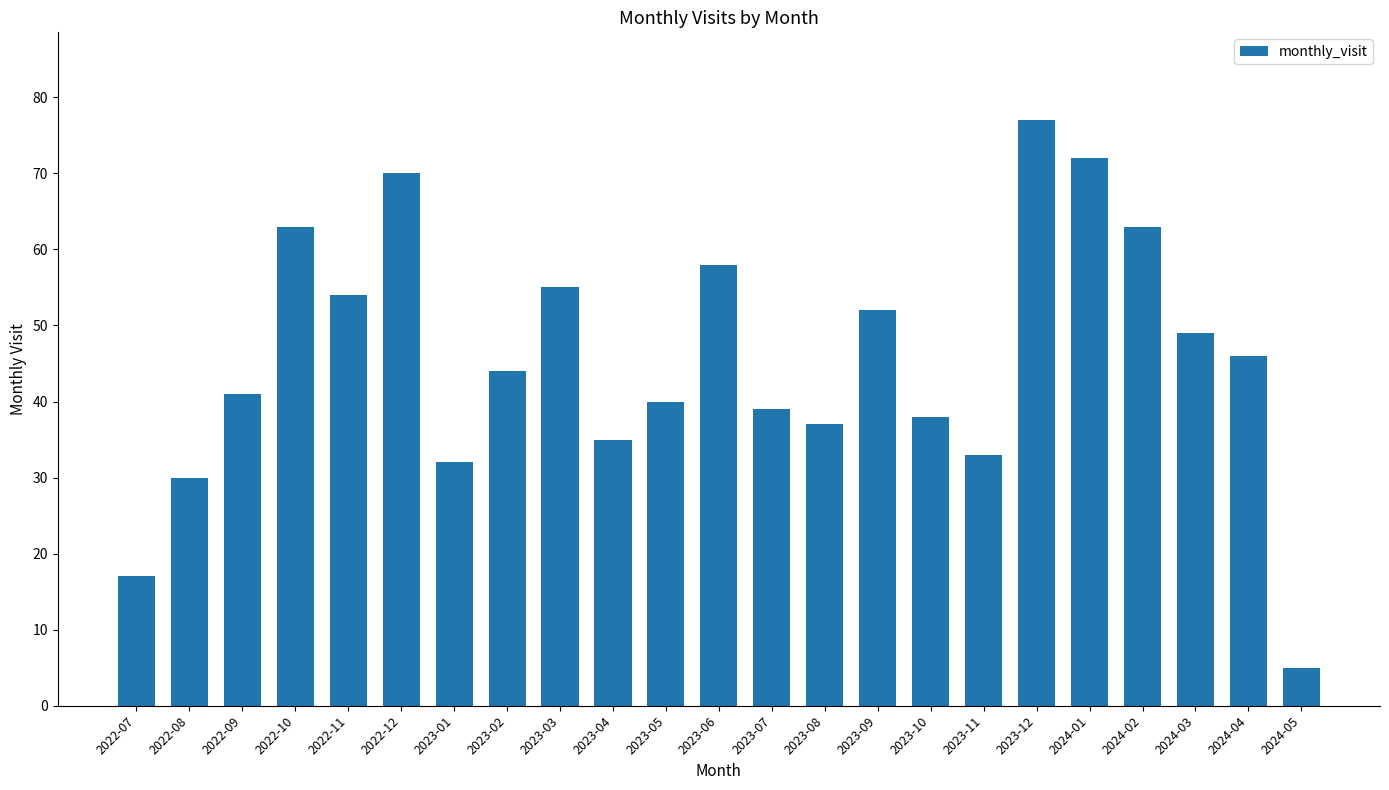

The value at 2024-02 is 95. True or false?

False